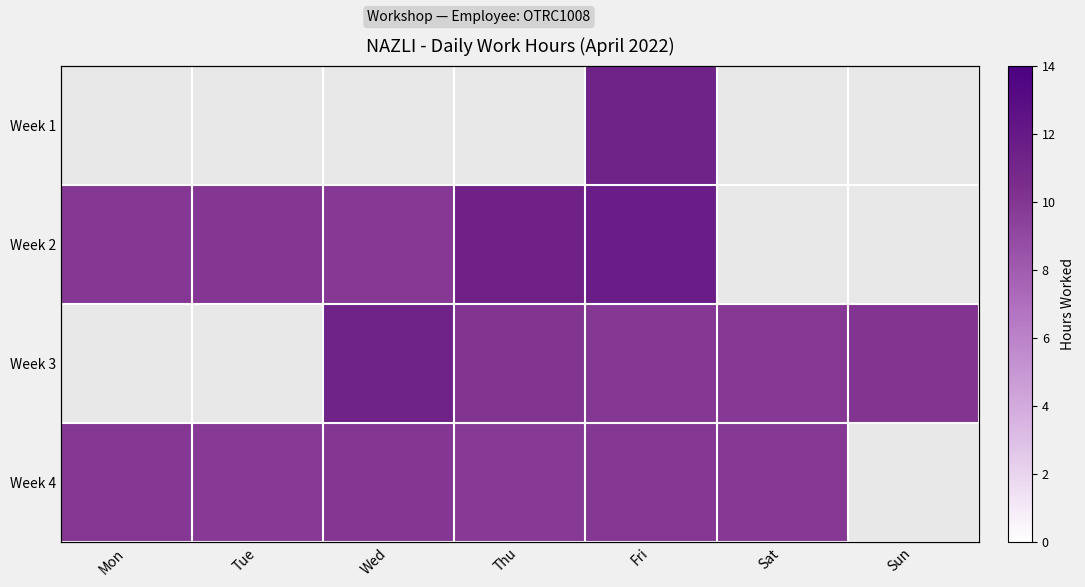

What is the total value across all series at Wed?

31.1